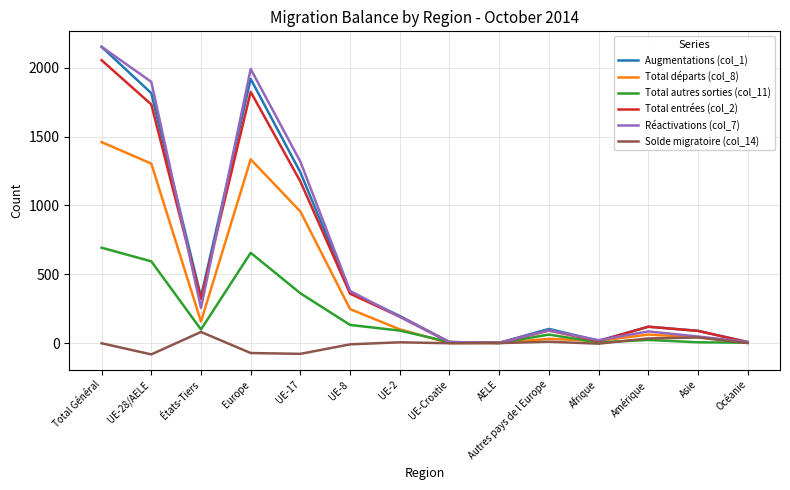

What is the spread (max minus min) of values at États-Tiers?

255